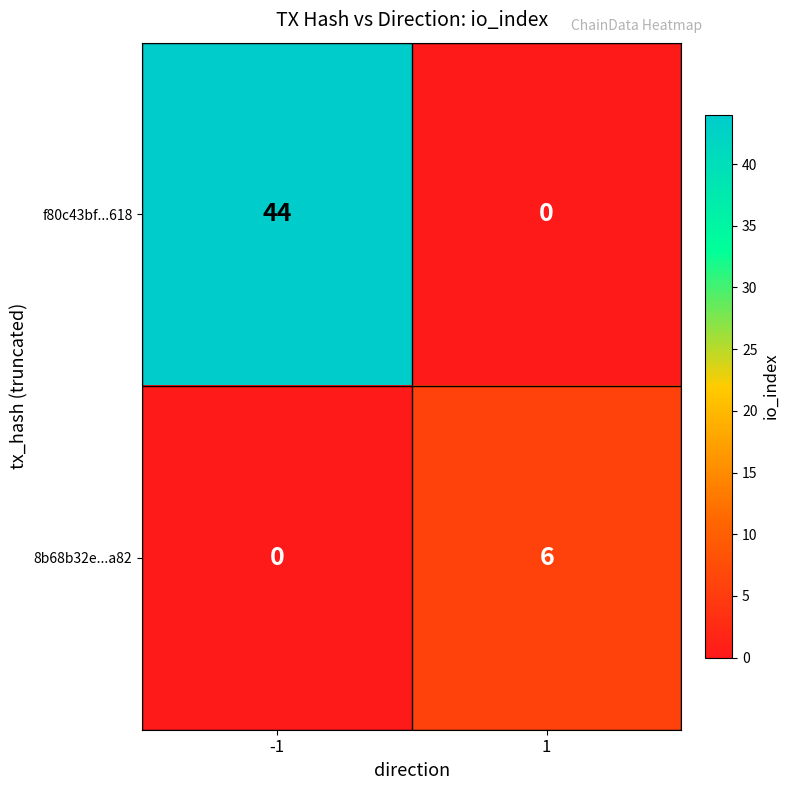

What is the total value across all series at 1?

6